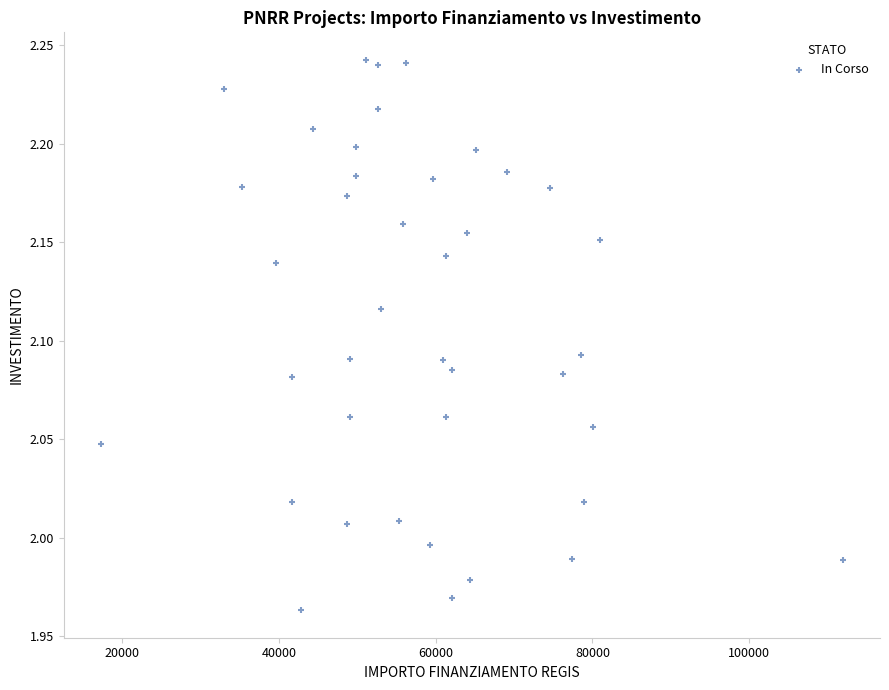

What is the range of Y values (max minus min)?

0.3